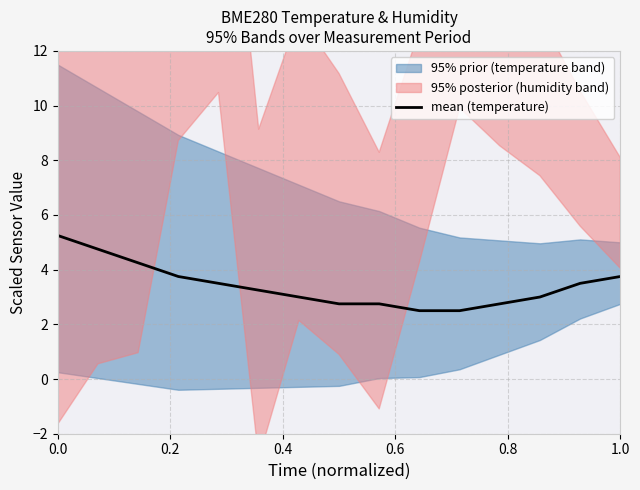

What is the sum of all values?

51.3